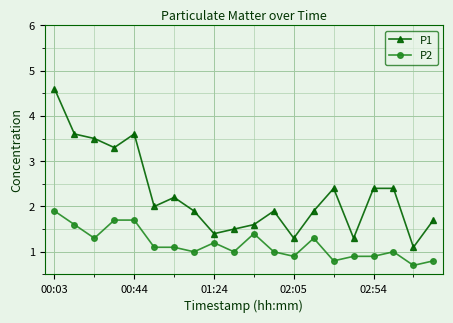

What is the maximum value for P1?

4.6